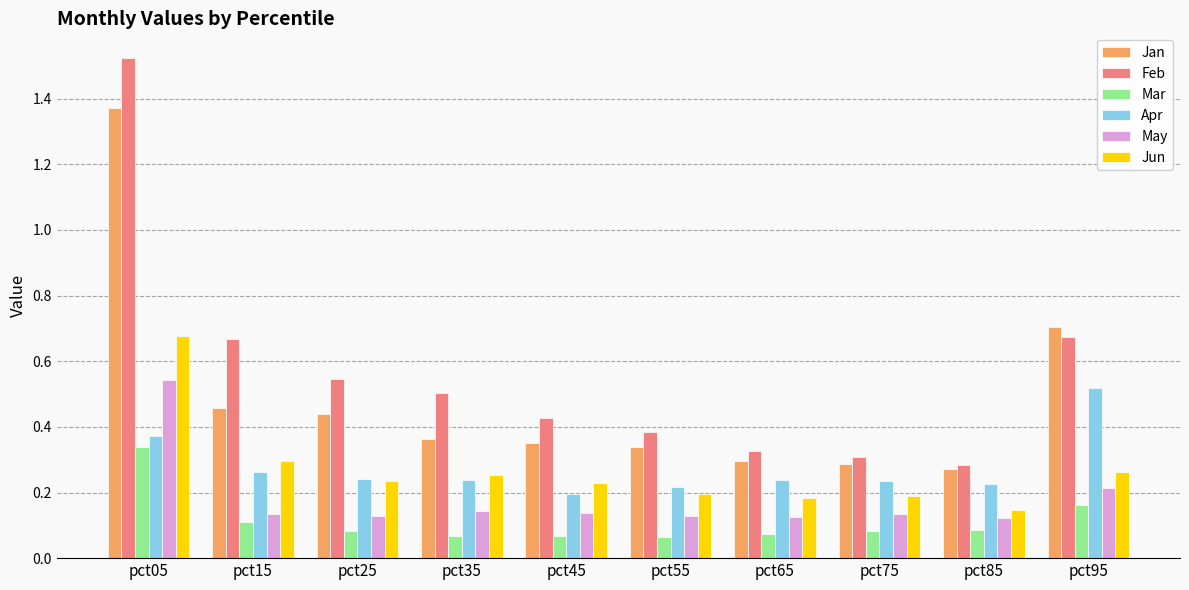

How many distinct data groups are displayed?

6